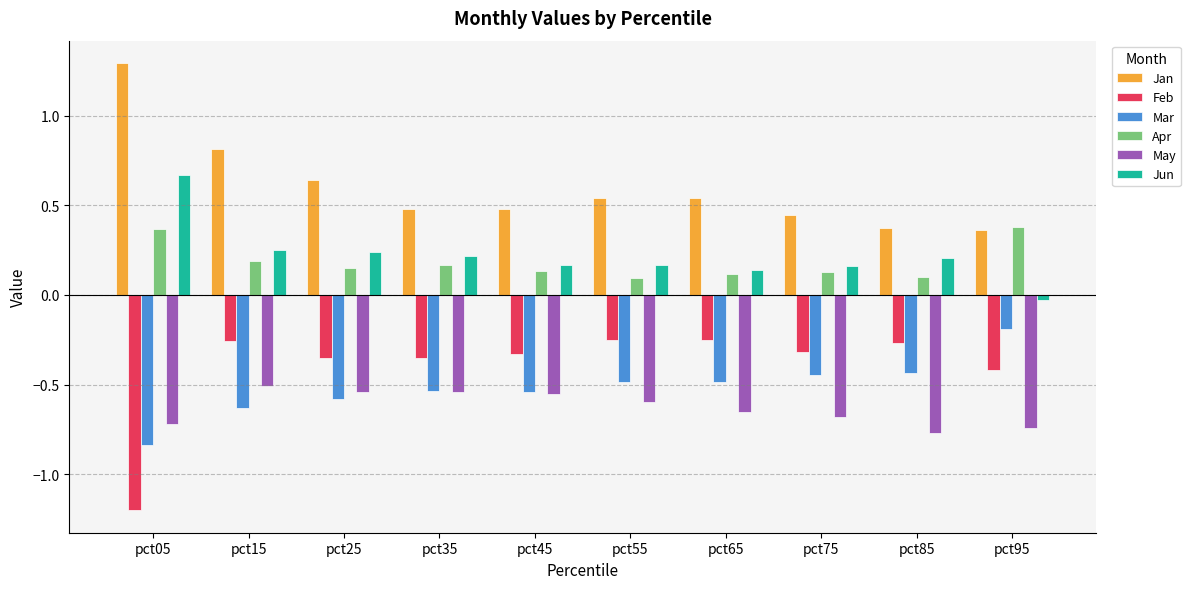

Is it true that Mar equals -0.5 at pct55?

True